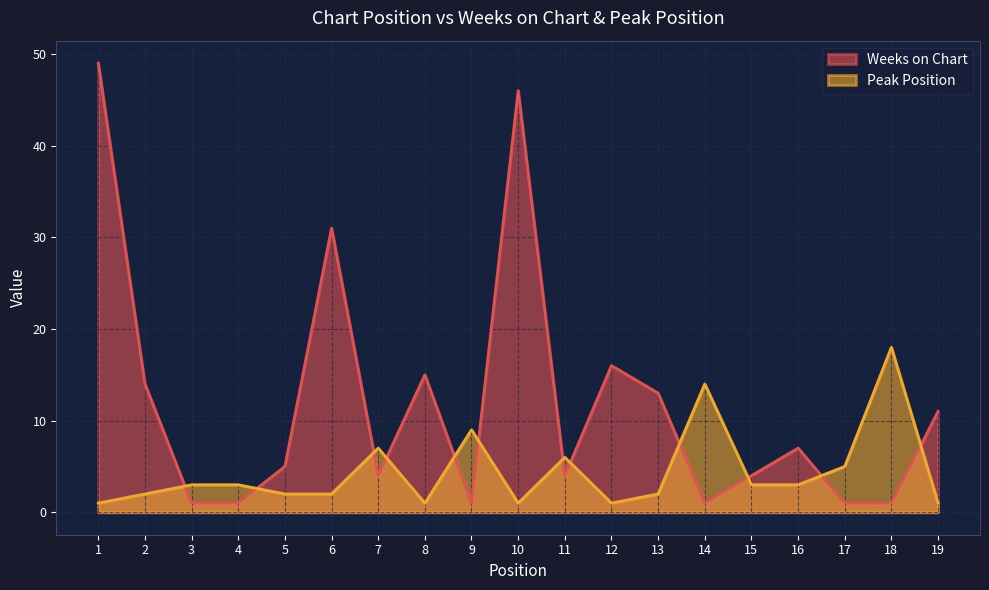

At which label is Weeks on Chart closest to 25?

6